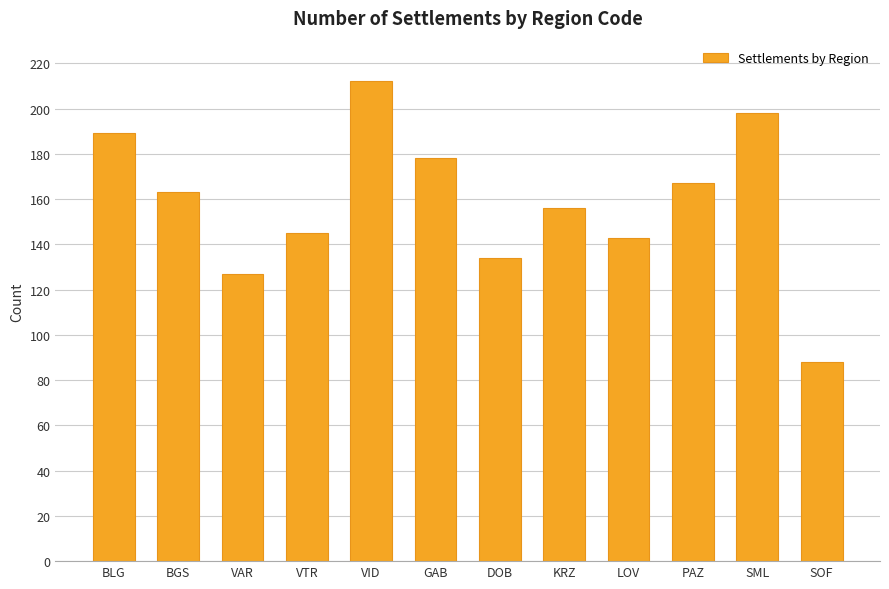

Reading left to right, list all the values displayed in this chart.

BLG=189	BGS=163	VAR=127	VTR=145	VID=212	GAB=178	DOB=134	KRZ=156	LOV=143	PAZ=167	SML=198	SOF=88